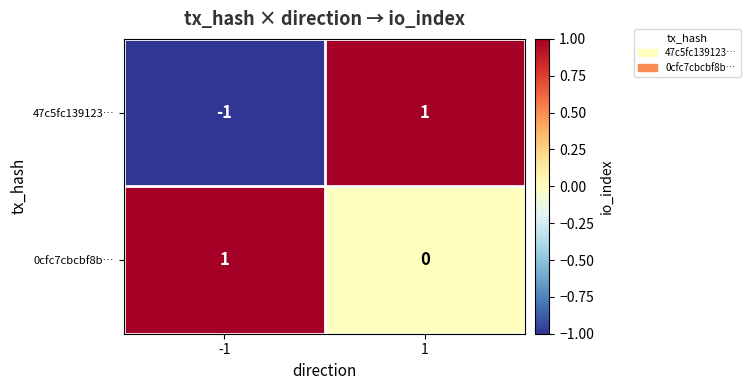

Reading left to right, transcribe all the data shown in this chart.

47c5fc139123…: -1=-1	1=1
0cfc7cbcbf8b…: -1=1	1=0